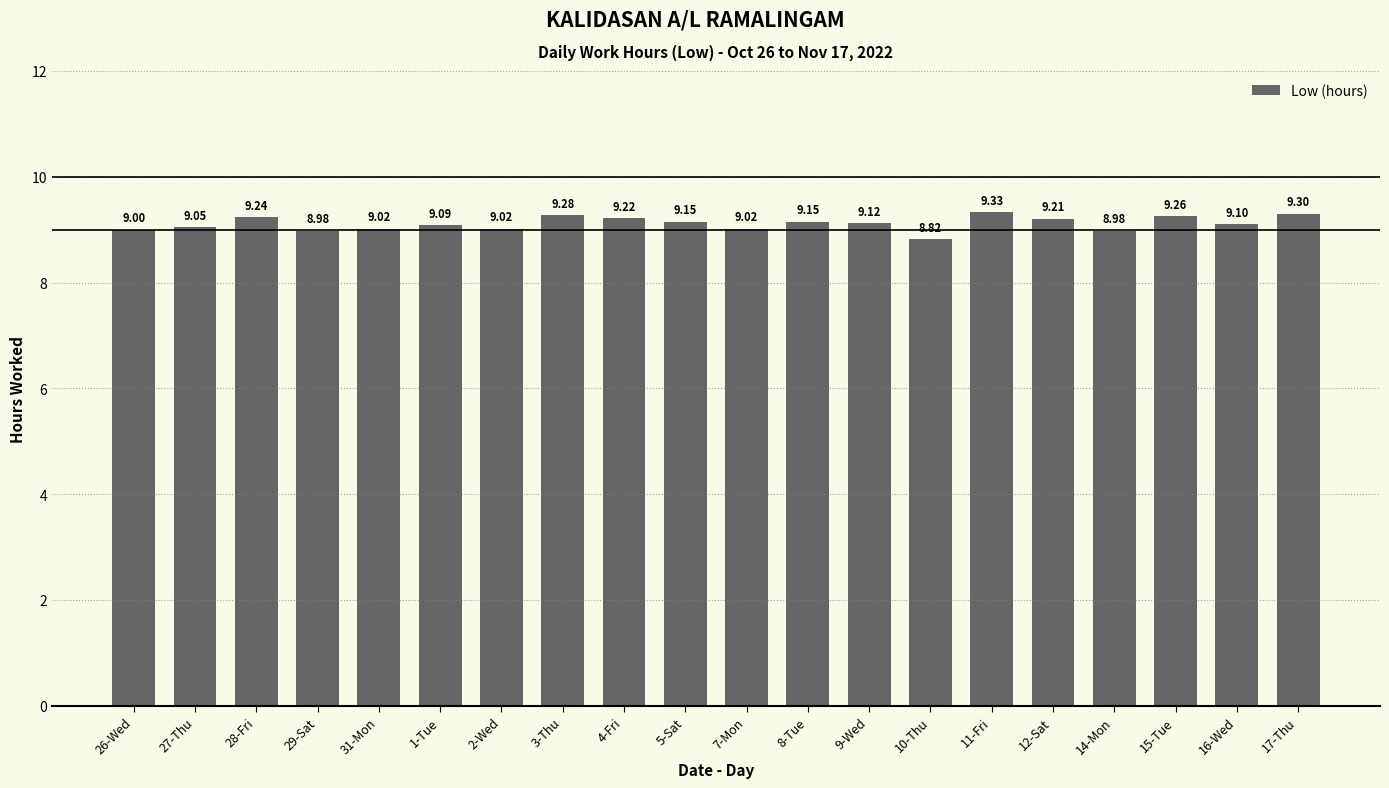

What is the sum of all values?

182.3